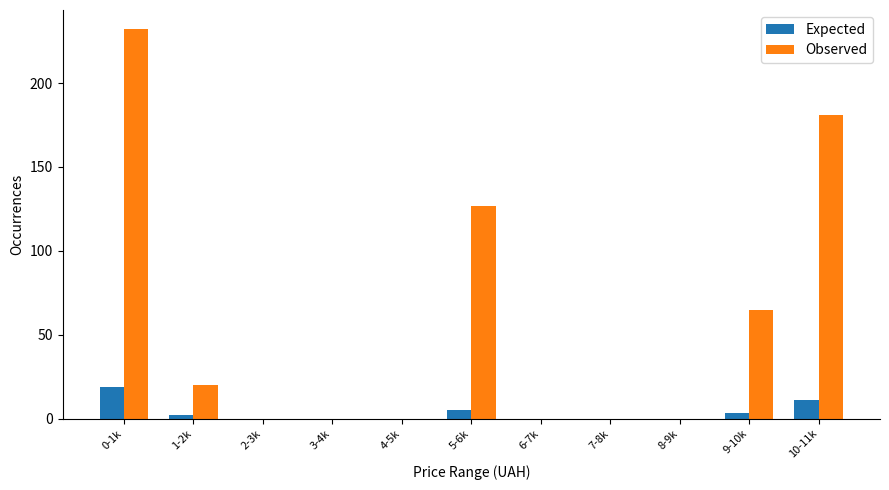

What are all the series names shown in the legend?

Expected, Observed